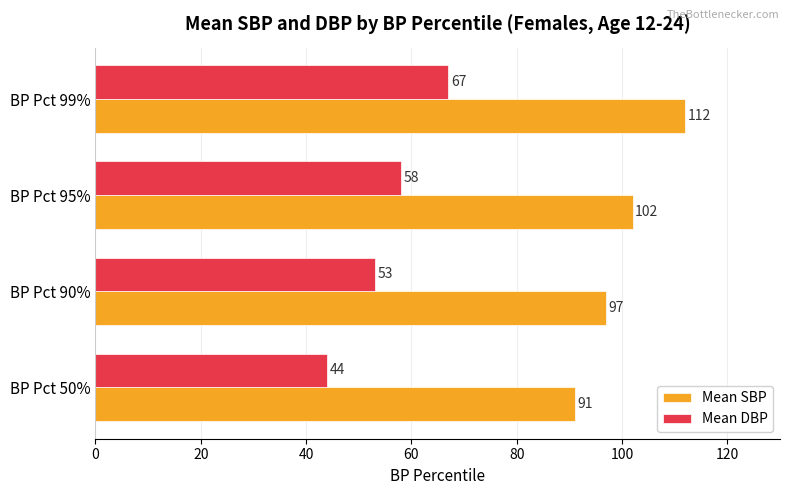

True or false: Mean SBP has a value of 26 at BP Pct 90%.

False